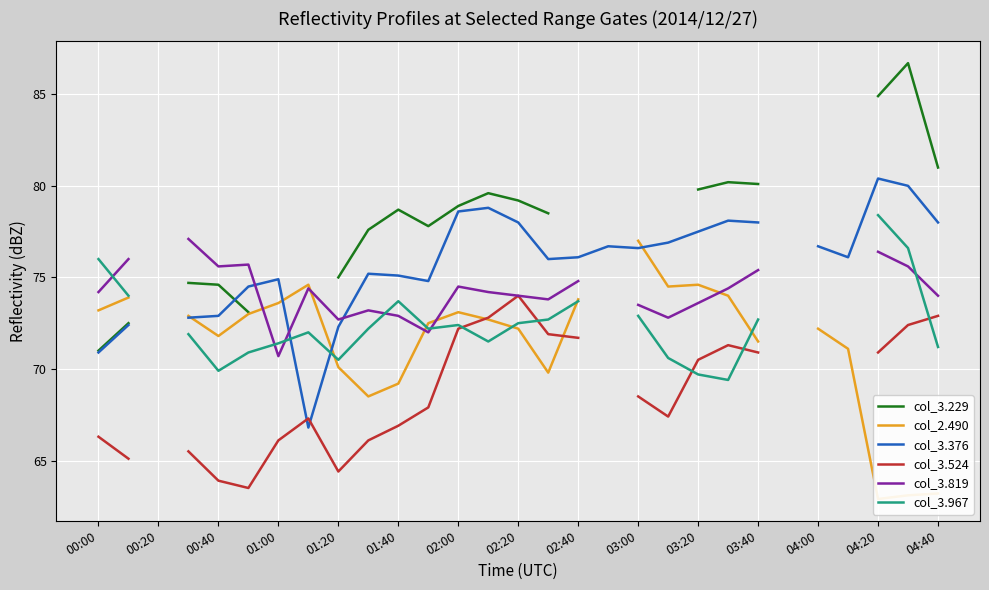

At which label does col_3.967 first exceed 72?

00:00